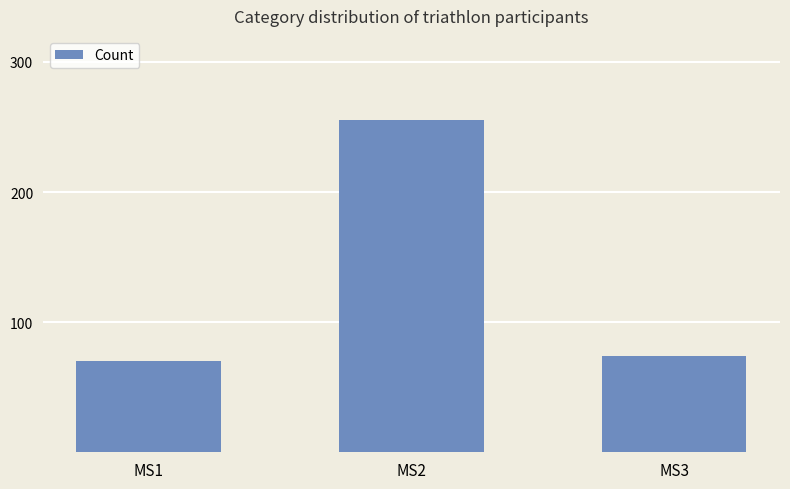

The chart shows a value of 255 at MS2. True or false?

True